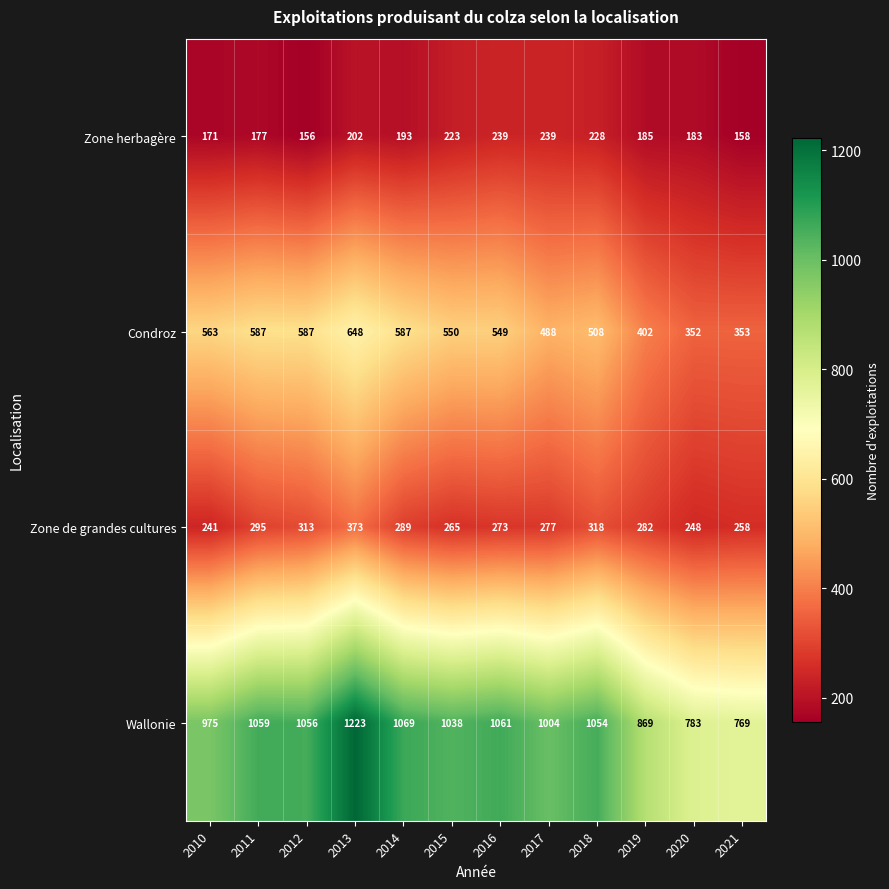

What is the maximum value shown in the chart?

1223